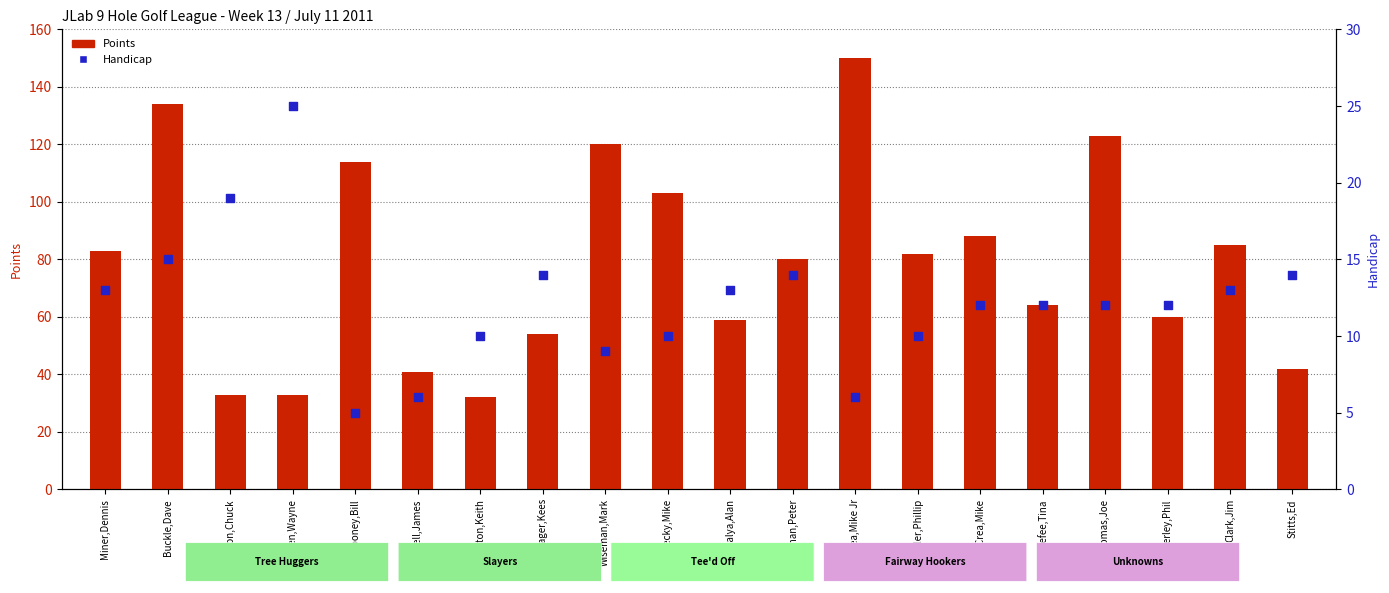

At which category is the sum across all series the highest?

McCrea,Mike Jr